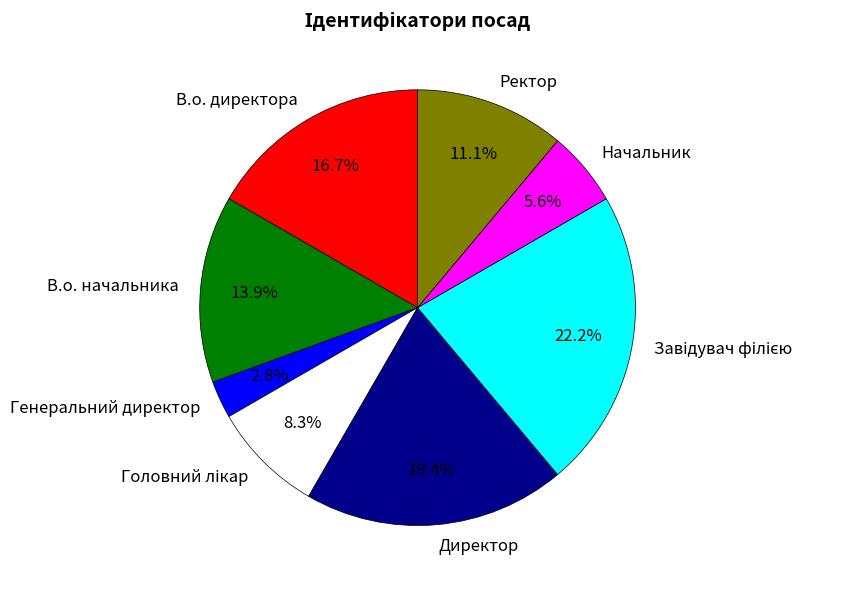

What is the smallest slice in the pie chart?

Генеральний директор